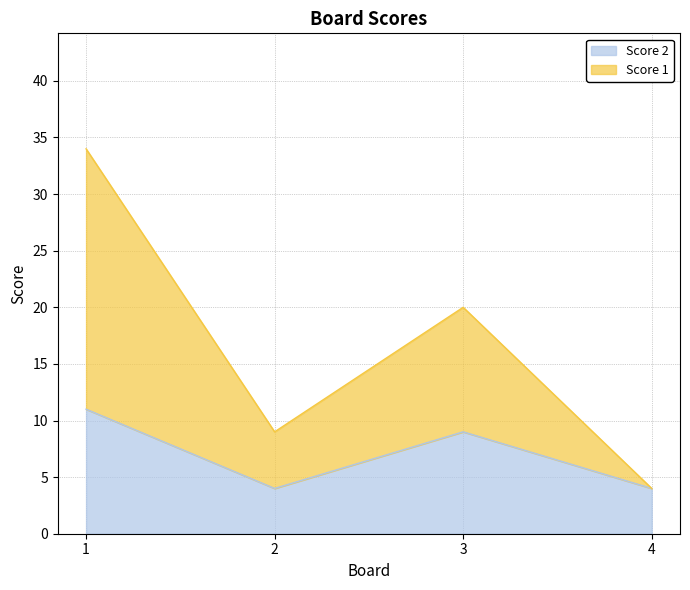

True or false: Score 2 and Score 1 cross at least once.

False